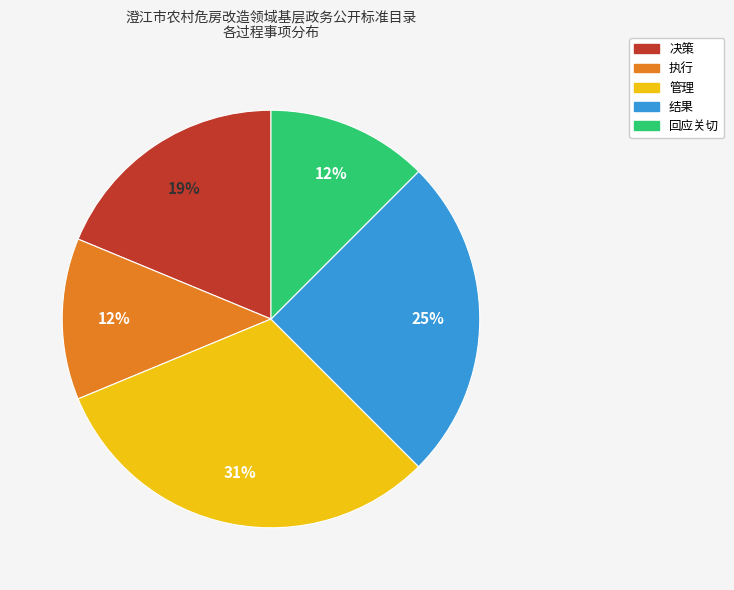

Is there any slice that represents more than half of the pie?

No